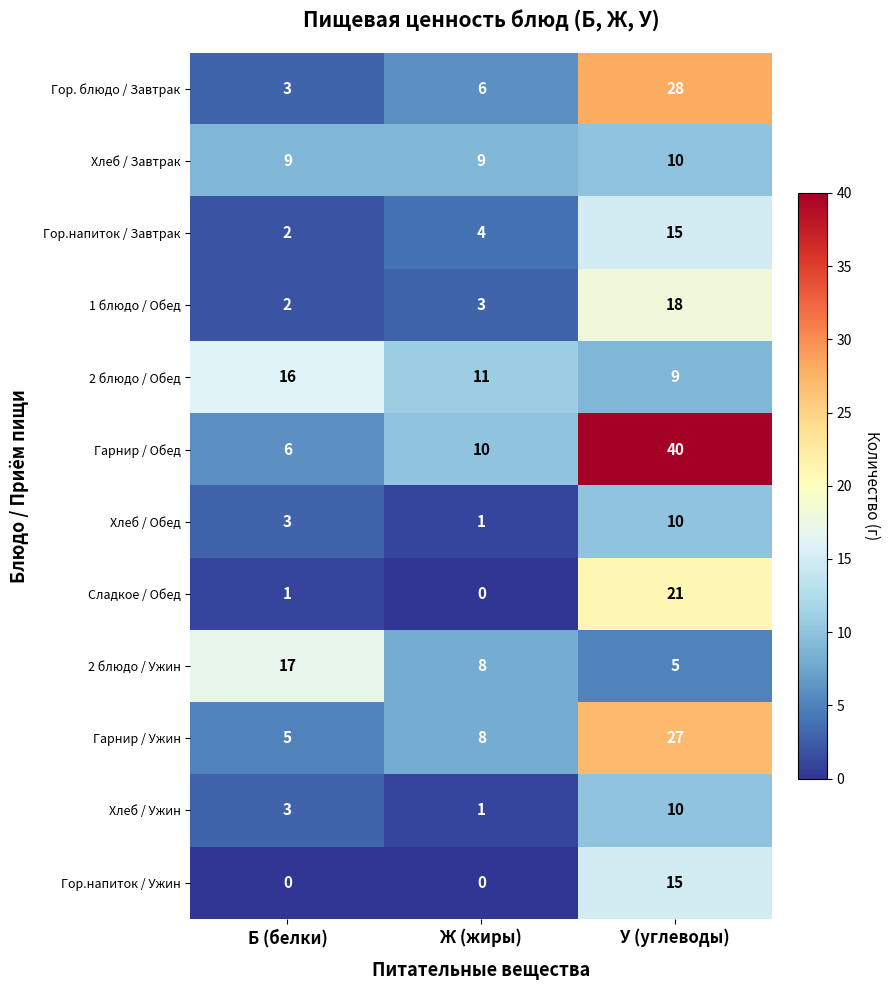

Where is 2 блюдо / Обед nearest to the value 12?

Ж (жиры)